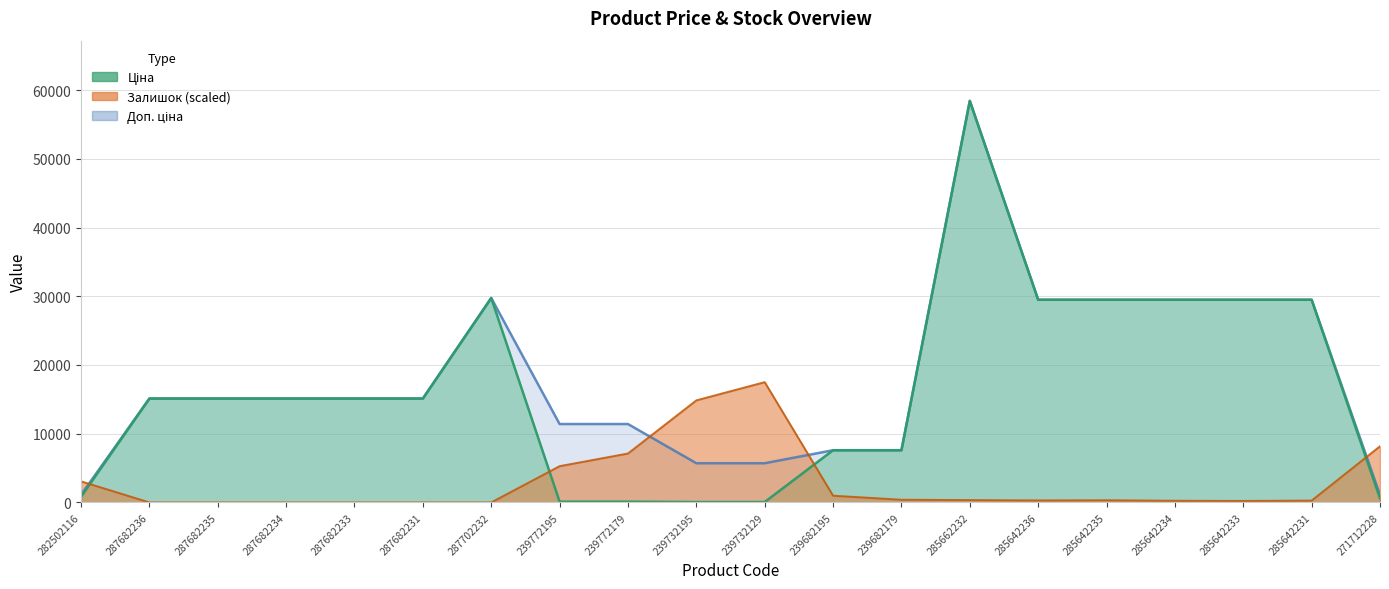

What is the average value of the Ціна series?

16408.8